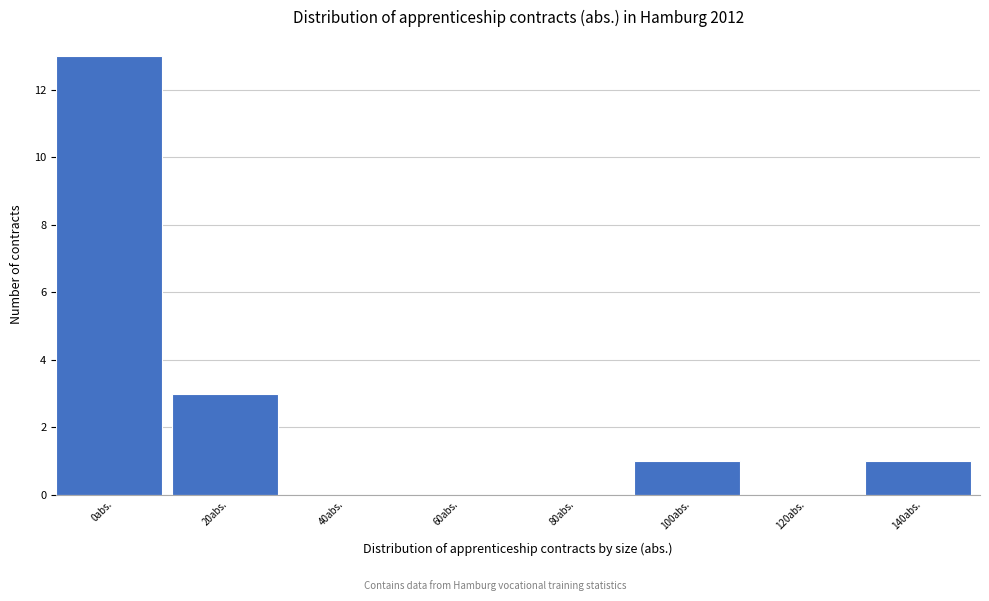

Reading left to right, list all the values displayed in this chart.

0abs.=13	20abs.=3	40abs.=0	60abs.=0	80abs.=0	100abs.=1	120abs.=0	140abs.=1